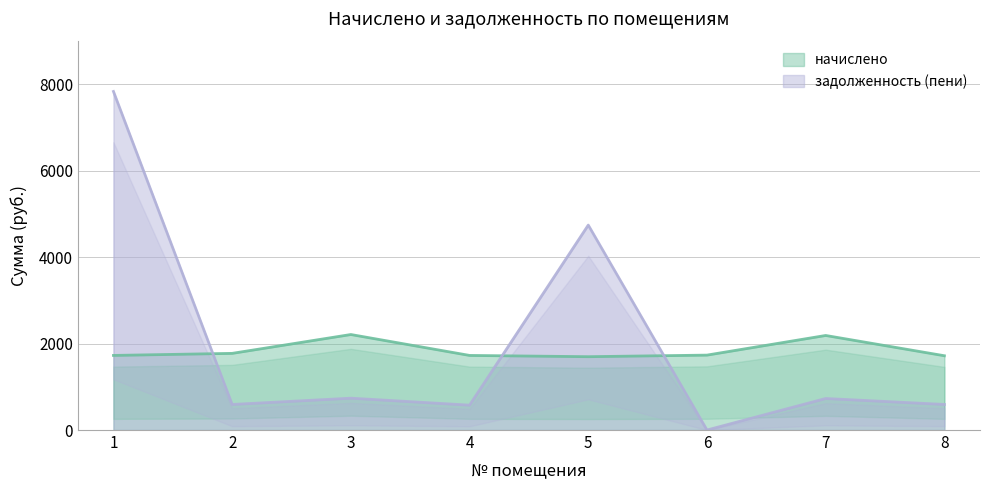

Between which two adjacent categories do начислено and задолженность (пени) first intersect?

1 and 2